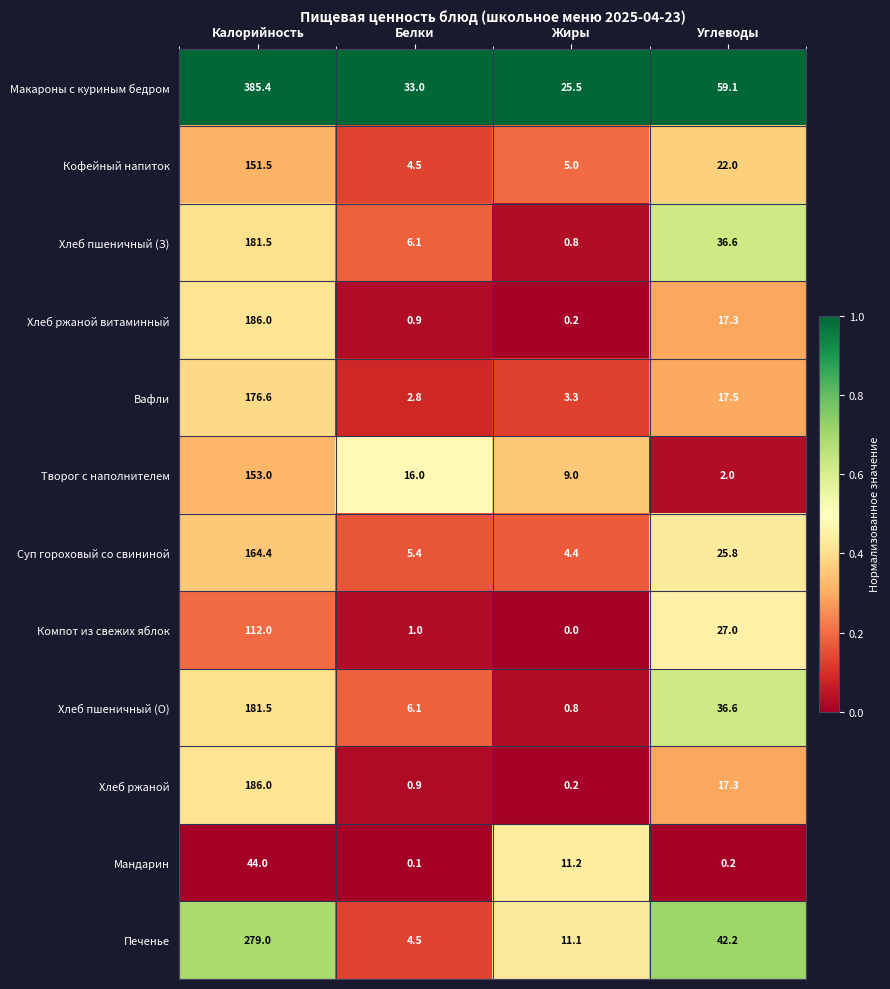

Which series has the largest total across all categories?

Макароны с куриным бедром